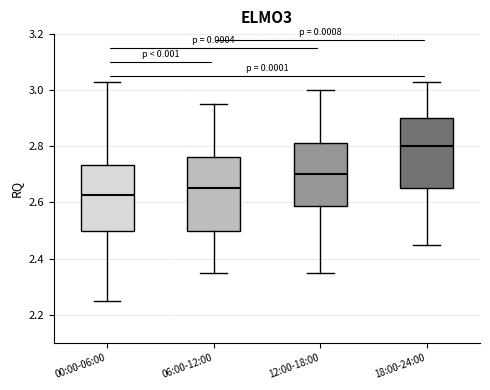

Reading left to right, read every box against the y-axis: the position of its median line, the range the box covers, and the ends of its whiskers. The values are not printed on the chart, so give them approximately, as read against the axis.

00:00-06:00: median 2.62, box 2.50 to 2.74, whiskers 2.26 to 3.04
06:00-12:00: median 2.66, box 2.50 to 2.76, whiskers 2.36 to 2.96
12:00-18:00: median 2.70, box 2.58 to 2.82, whiskers 2.36 to 3.00
18:00-24:00: median 2.80, box 2.66 to 2.90, whiskers 2.46 to 3.04